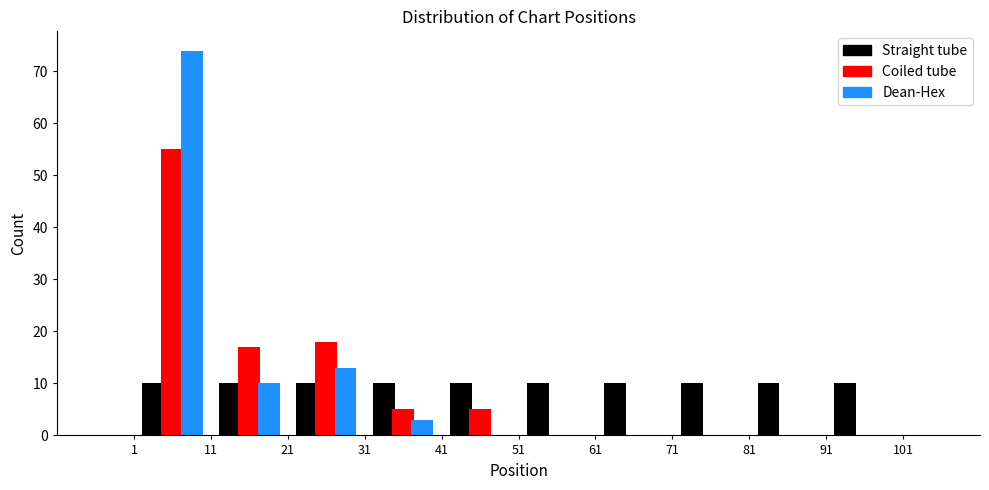

What is the height of the Coiled tube bar covering 41 to 51 on the x-axis? The values are not printed on the chart, so give them approximately, as read against the axis.

5